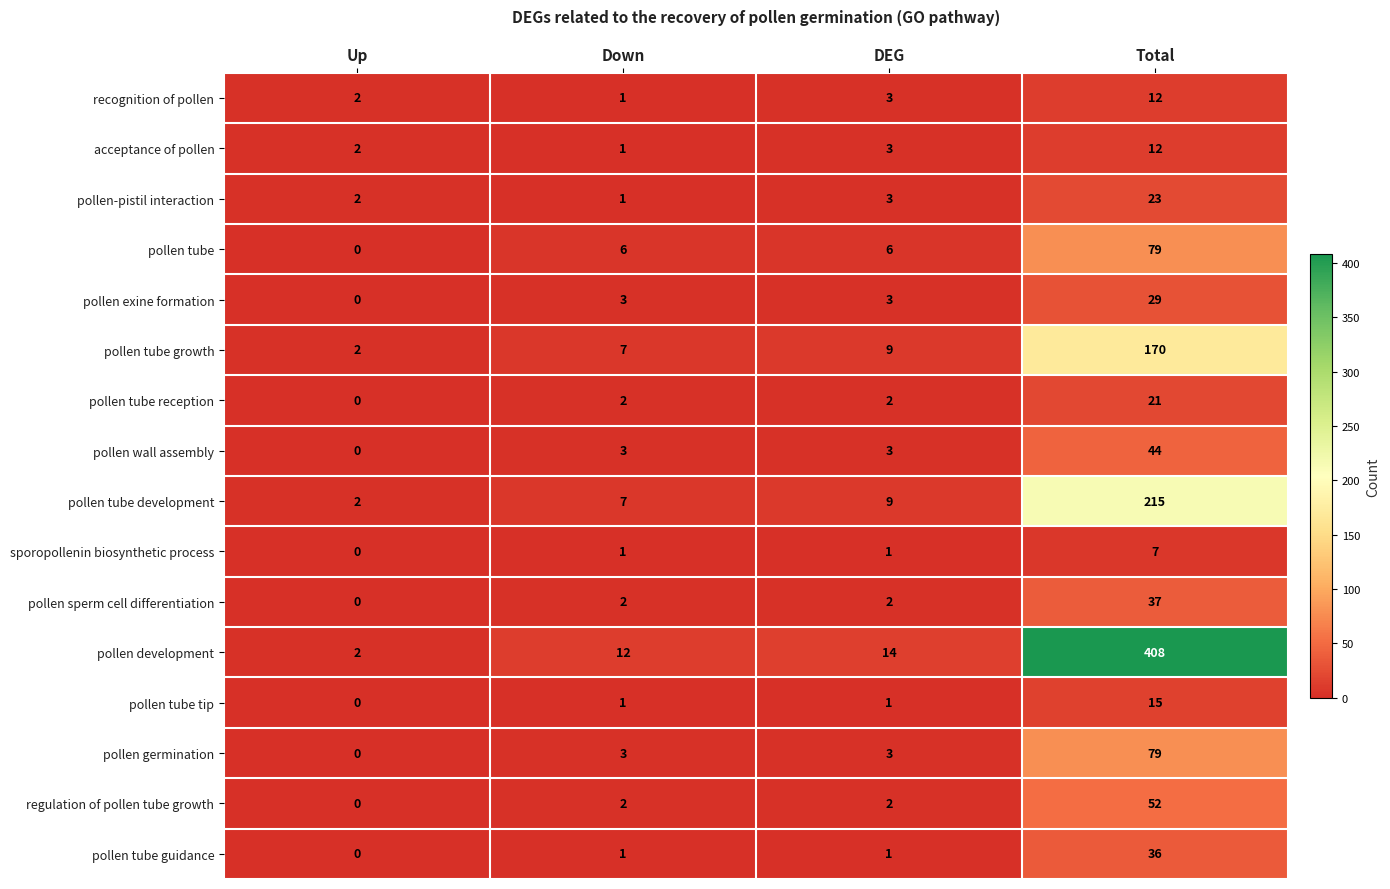

How many pollen exine formation values are between 3 and 29?

3